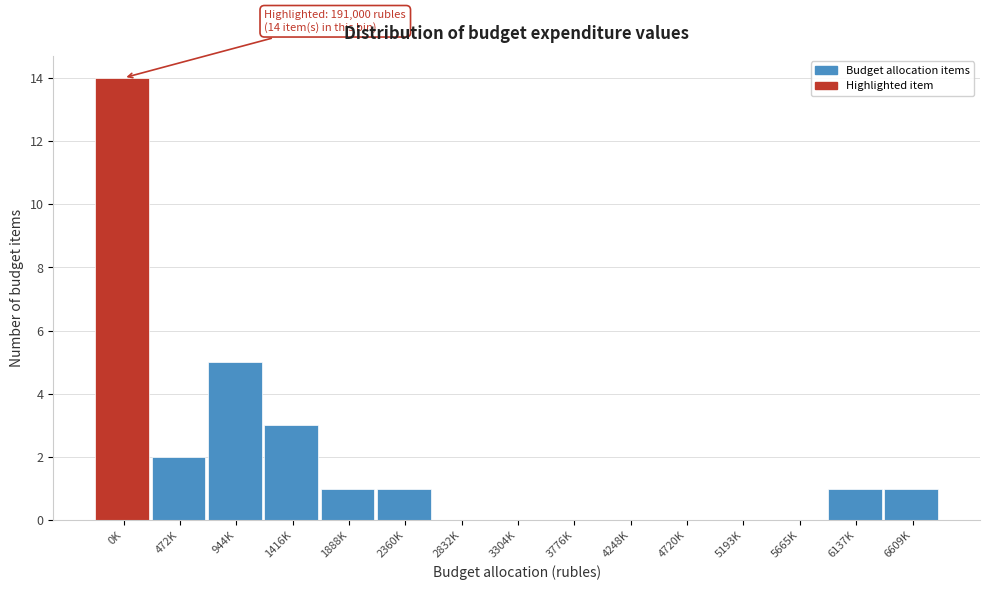

Reading right to left, what are all the values shown in this chart?

6609K=1	6137K=1	5665K=0	5193K=0	4720K=0	4248K=0	3776K=0	3304K=0	2832K=0	2360K=1	1888K=1	1416K=3	944K=5	472K=2	0K=14